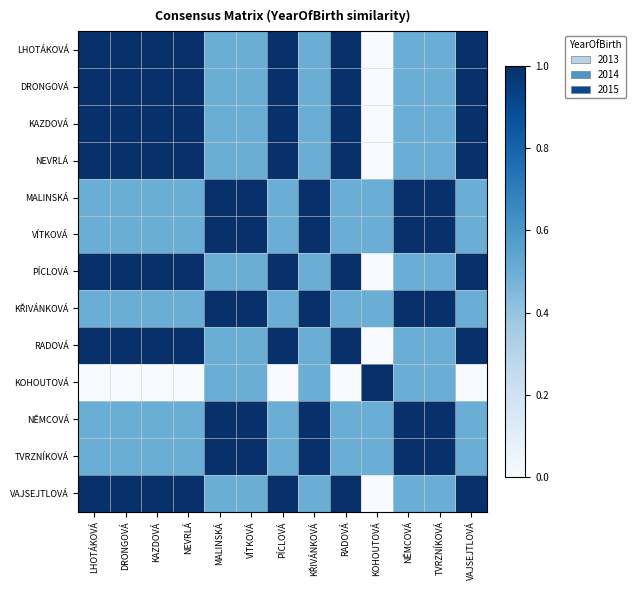

What is the difference between the highest and lowest values at KOHOUTOVÁ?

1.0